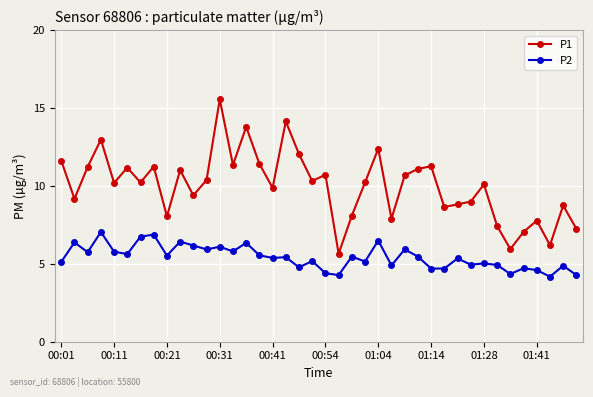

In P1, how many points are lower than both neighbors (excluding endpoints)?

13